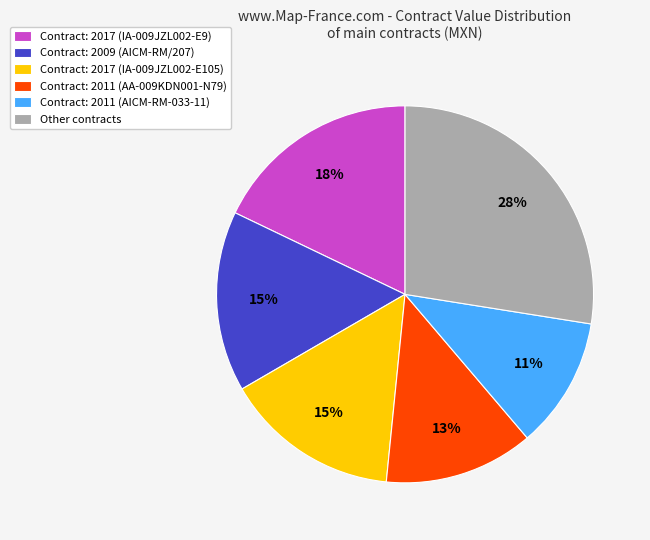

Is there any slice that represents more than half of the pie?

No